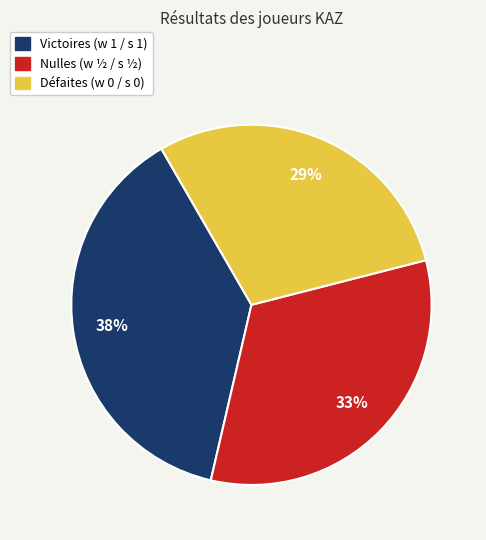

Is there any slice that represents more than half of the pie?

No